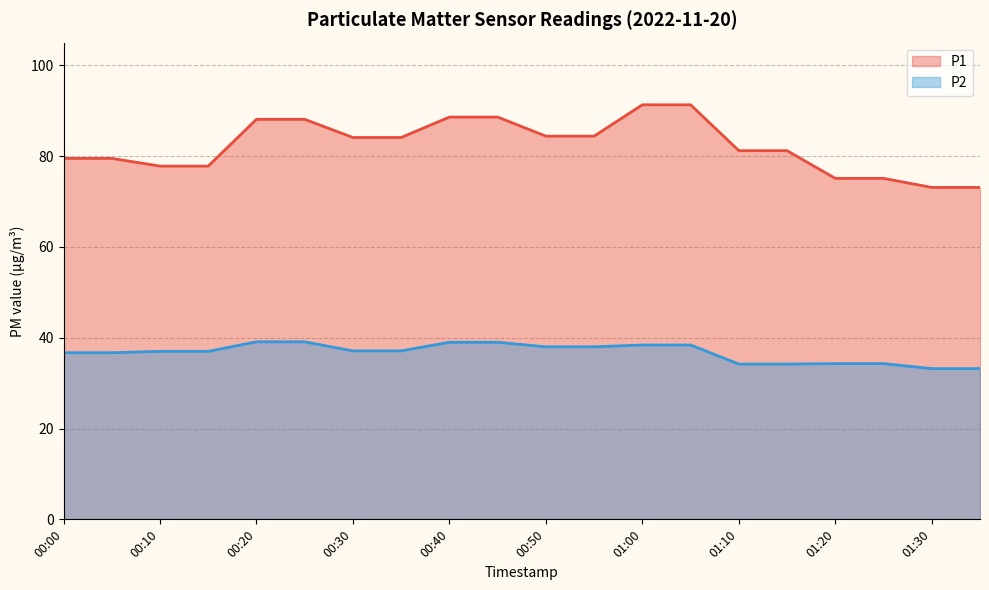

True or false: P1 and P2 cross at least once.

False